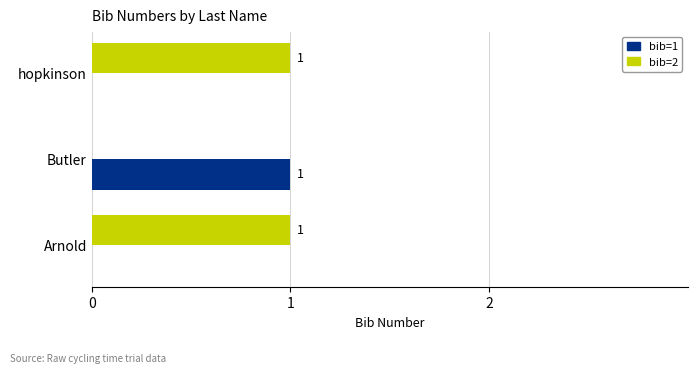

Count the number of data series in this chart.

2